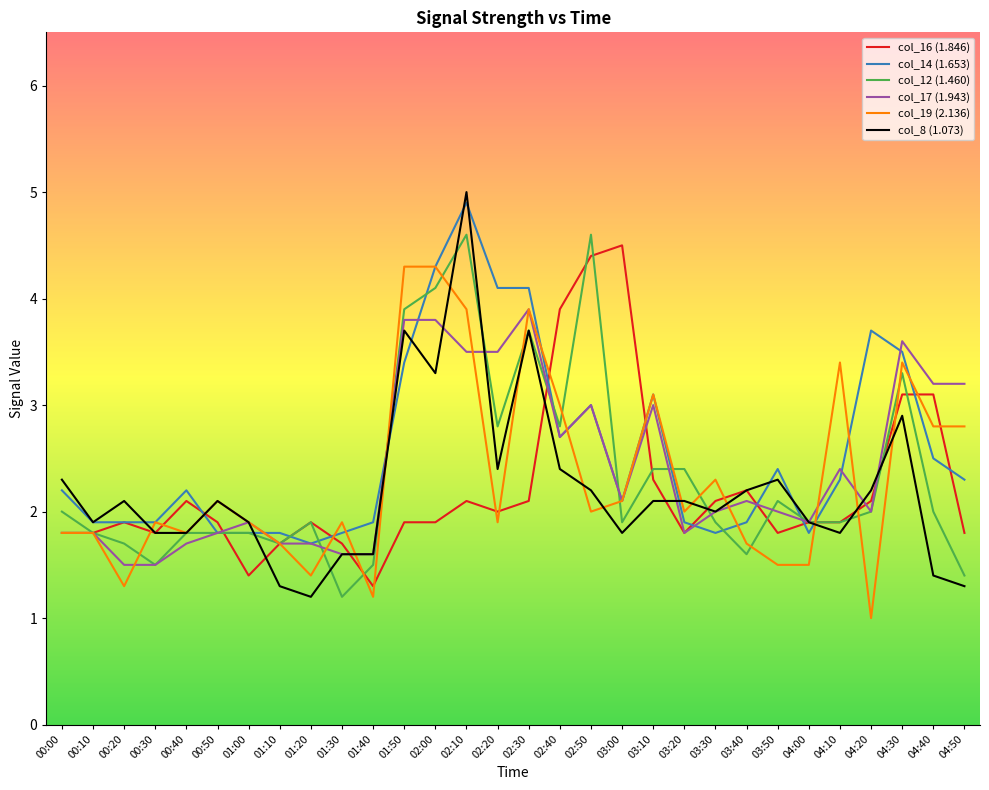

What is the maximum value for col_14 (1.653)?

4.9